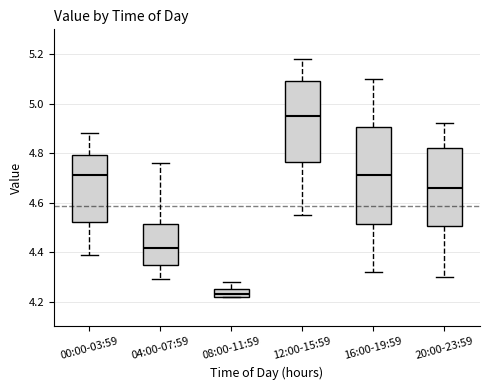

Reading left to right, transcribe this box plot: for each box, give where its median line is, the range the box spans, and where its two whiskers end, as read against the y-axis. The values are not printed on the chart, so give them approximately, as read against the axis.

00:00-03:59: median 4.72, box 4.52 to 4.80, whiskers 4.40 to 4.88
04:00-07:59: median 4.42, box 4.34 to 4.52, whiskers 4.30 to 4.76
08:00-11:59: median 4.24, box 4.22 to 4.26, whiskers 4.22 to 4.28
12:00-15:59: median 4.96, box 4.76 to 5.10, whiskers 4.56 to 5.18
16:00-19:59: median 4.72, box 4.52 to 4.90, whiskers 4.32 to 5.10
20:00-23:59: median 4.66, box 4.50 to 4.82, whiskers 4.30 to 4.92